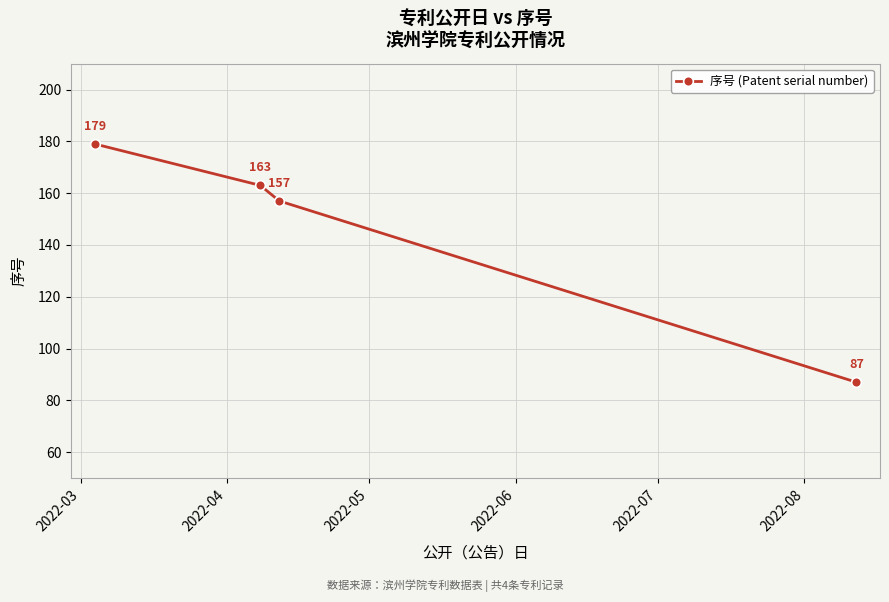

What is the sum of all values?

586